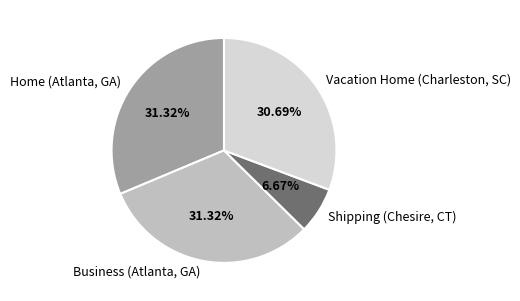

What percentage is NOT represented by Vacation Home (Charleston, SC)?

69.3%